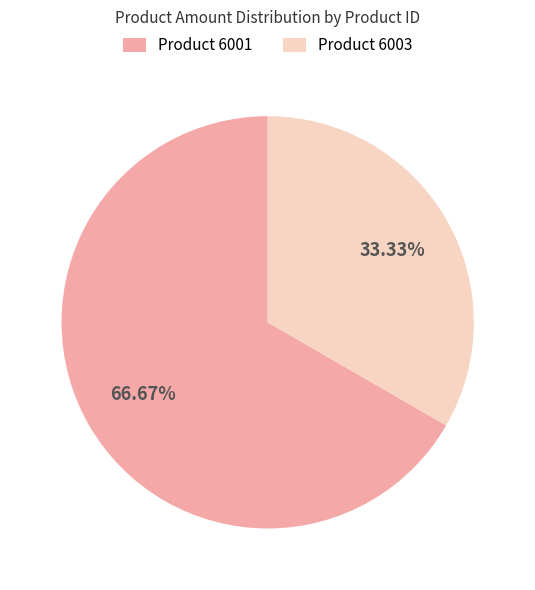

Does Product 6001 represent more than half of the total?

Yes